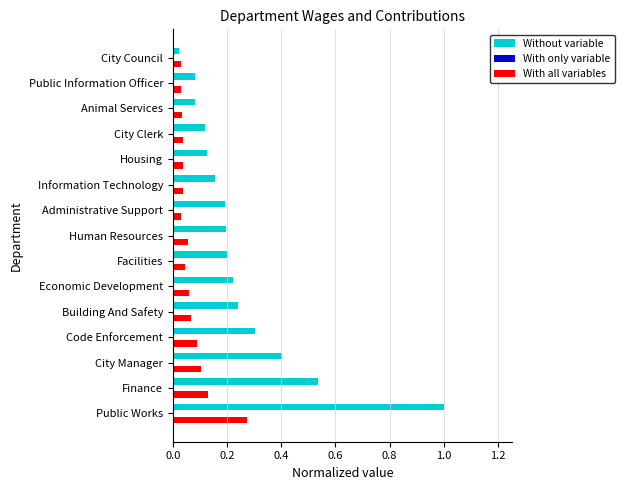

Which label corresponds to the largest value in the chart?

Public Works